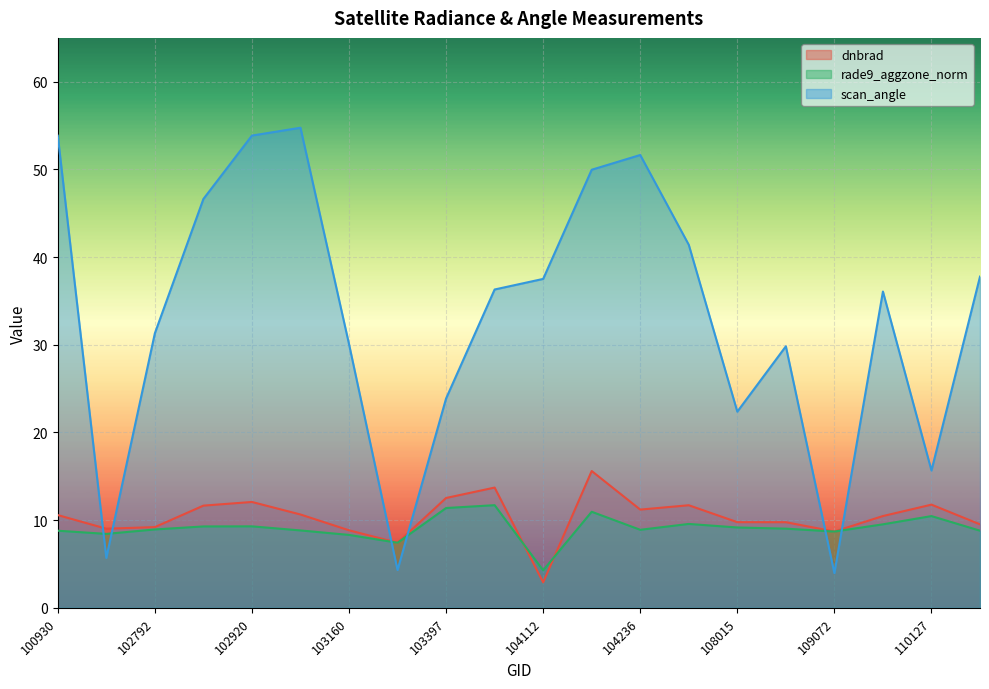

How many values in the scan_angle series are below 36?

9